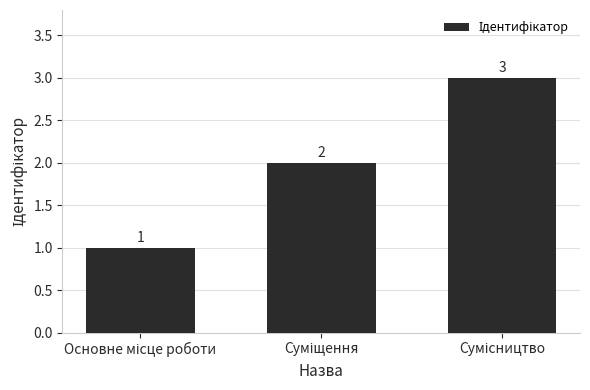

Count the values in the range 1 to 3.

3